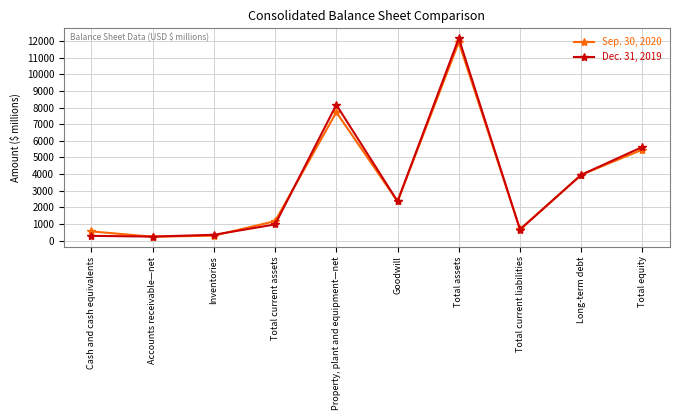

Where does the Dec. 31, 2019 series first go above 2365?

Property, plant and equipment—net